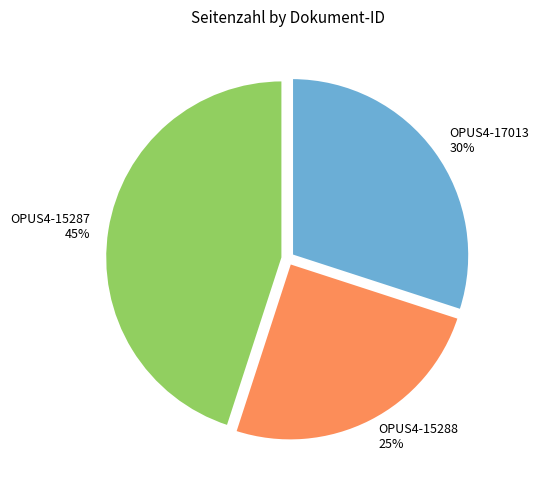

Does OPUS4-15287 represent more than half of the total?

No